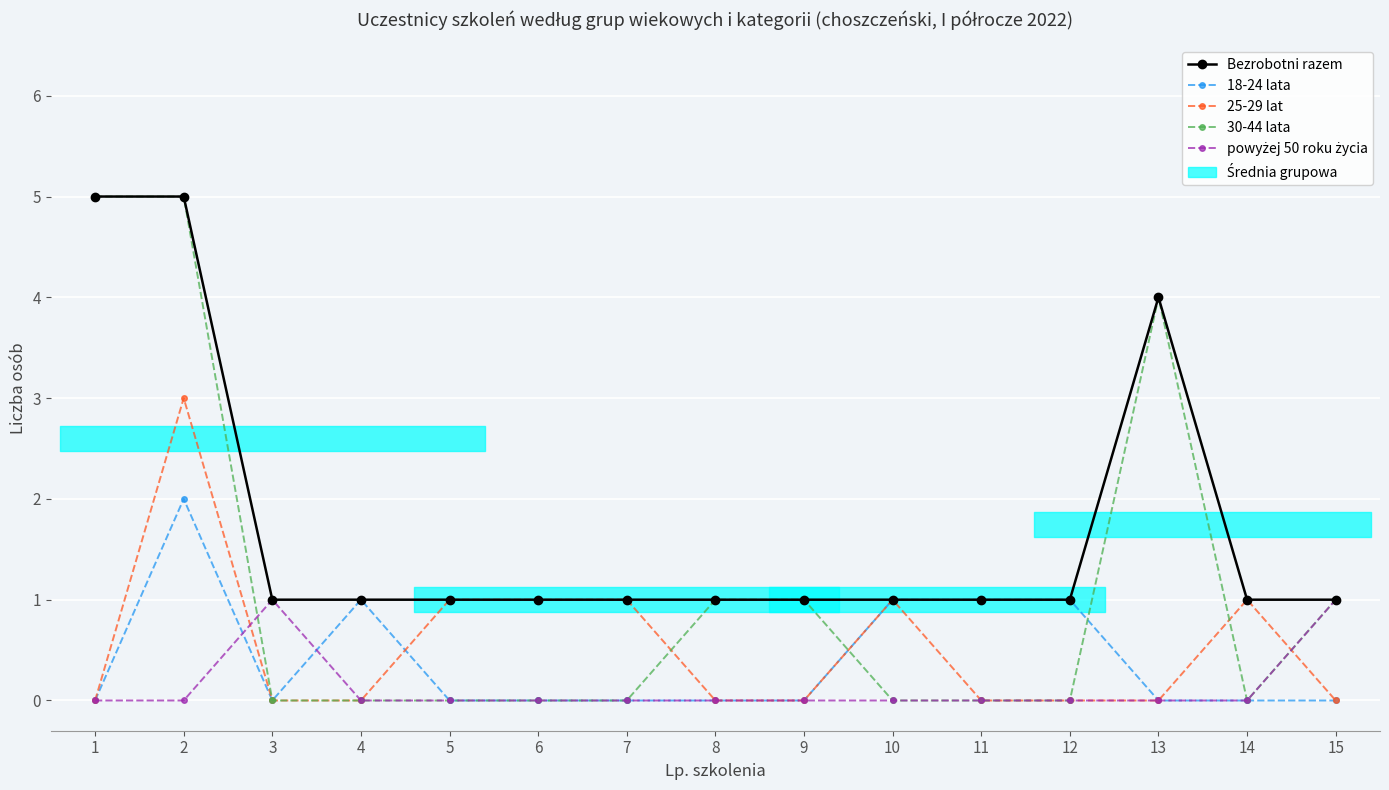

Is the value of 30-44 lata at 12 greater than the value of 25-29 lat at 8?

No